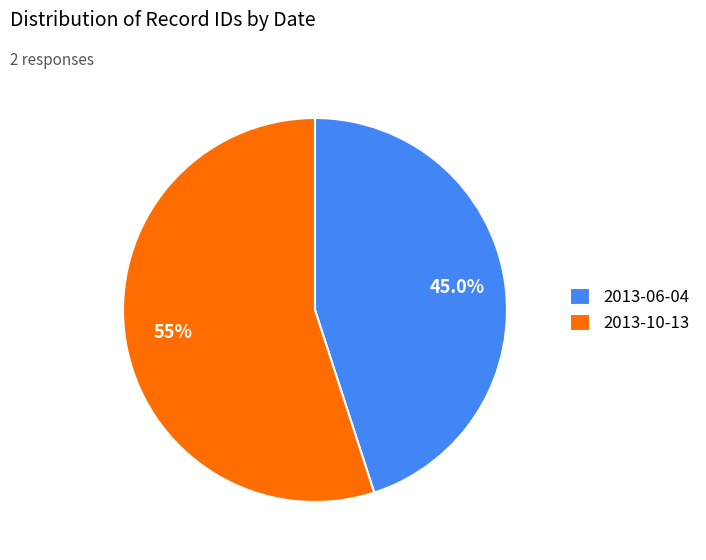

How much of the chart is everything except 2013-06-04?

55.0%